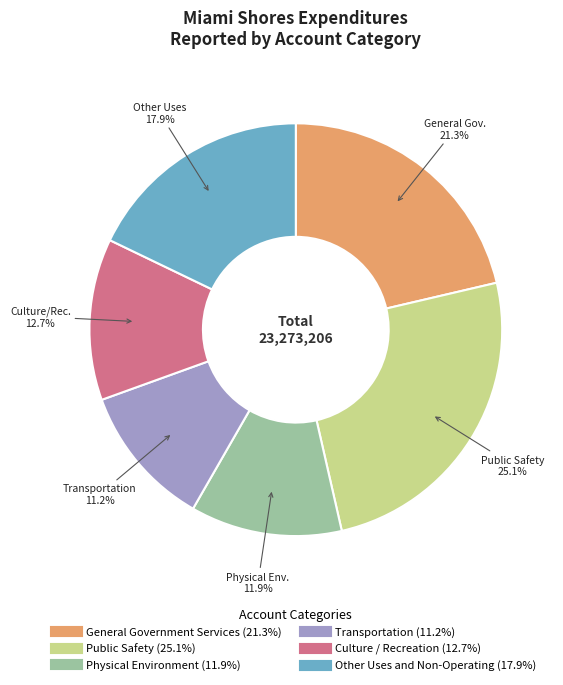

Is there any slice that represents more than half of the pie?

No